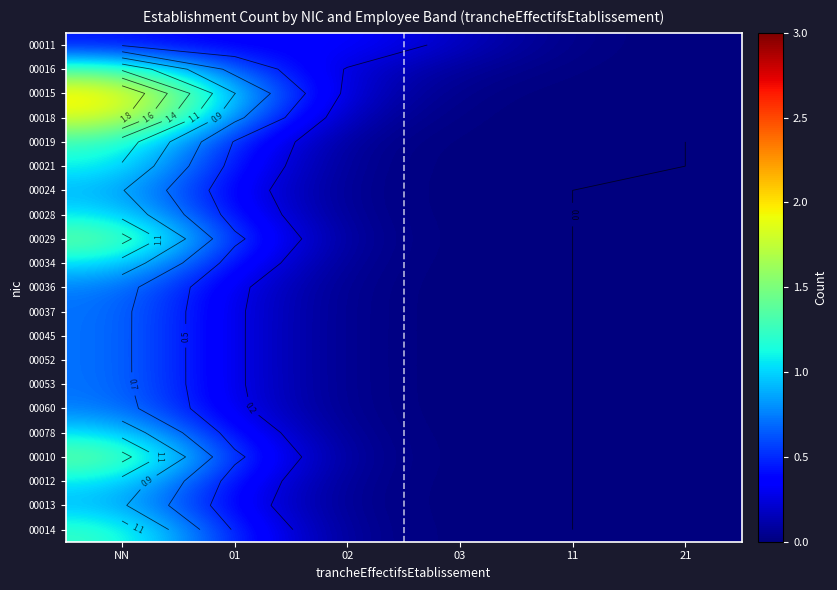

How many categories are shown in the chart?

6